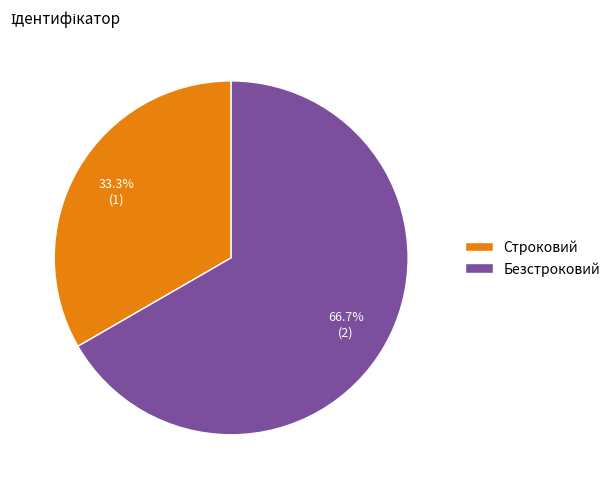

Between Строковий and Безстроковий, which is larger?

Безстроковий